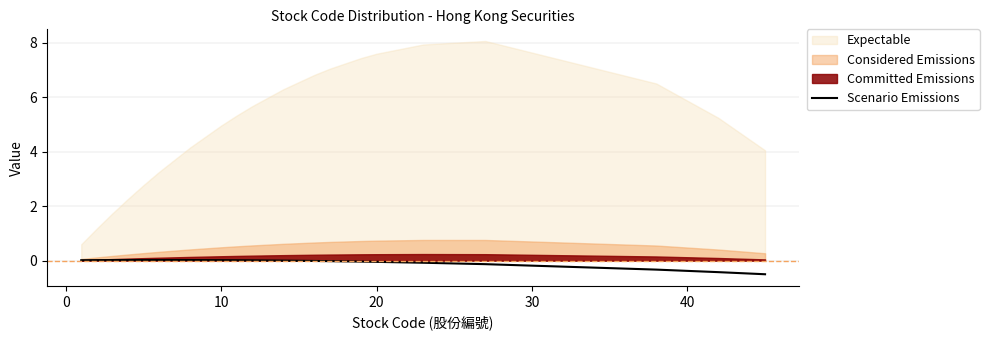

How many values exceed 0?

11